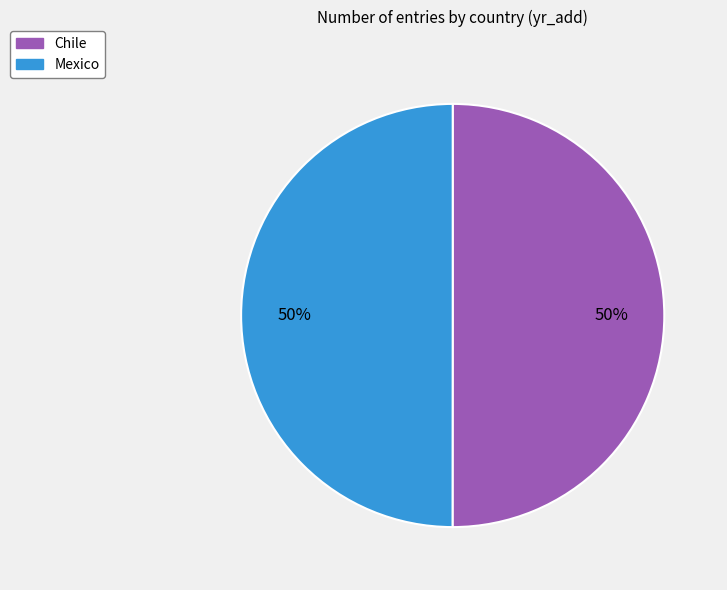

Combined, do Mexico and Chile account for over 50%?

Yes